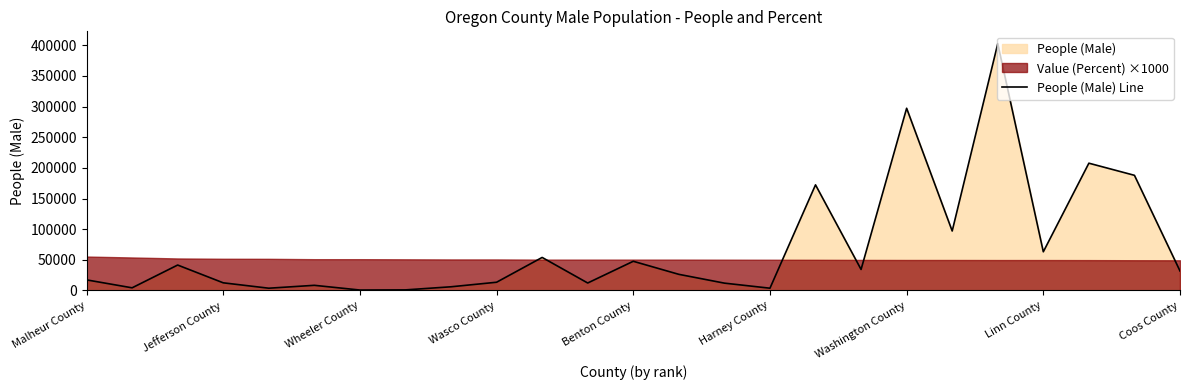

What is the value of the 17th point from the left?

172381